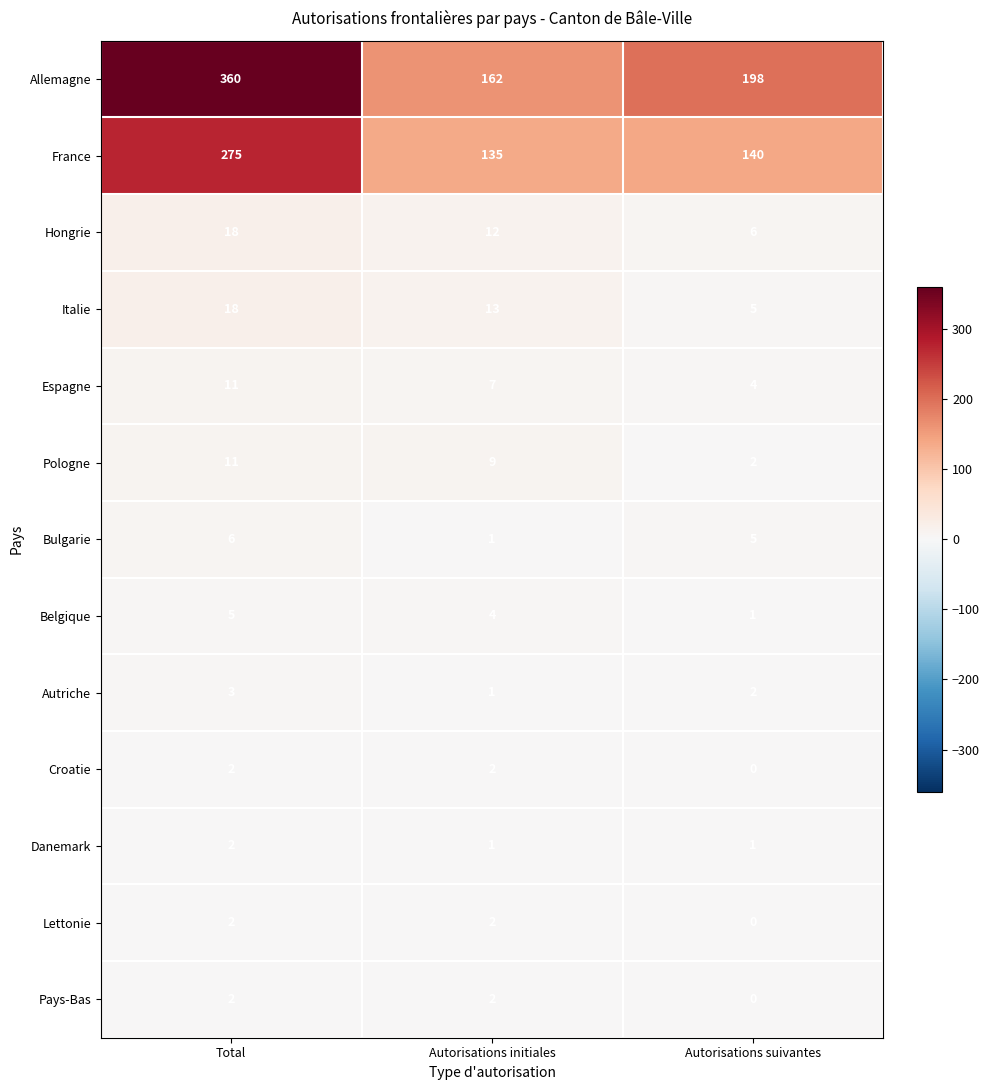

At which label is Autriche closest to 2?

Autorisations suivantes